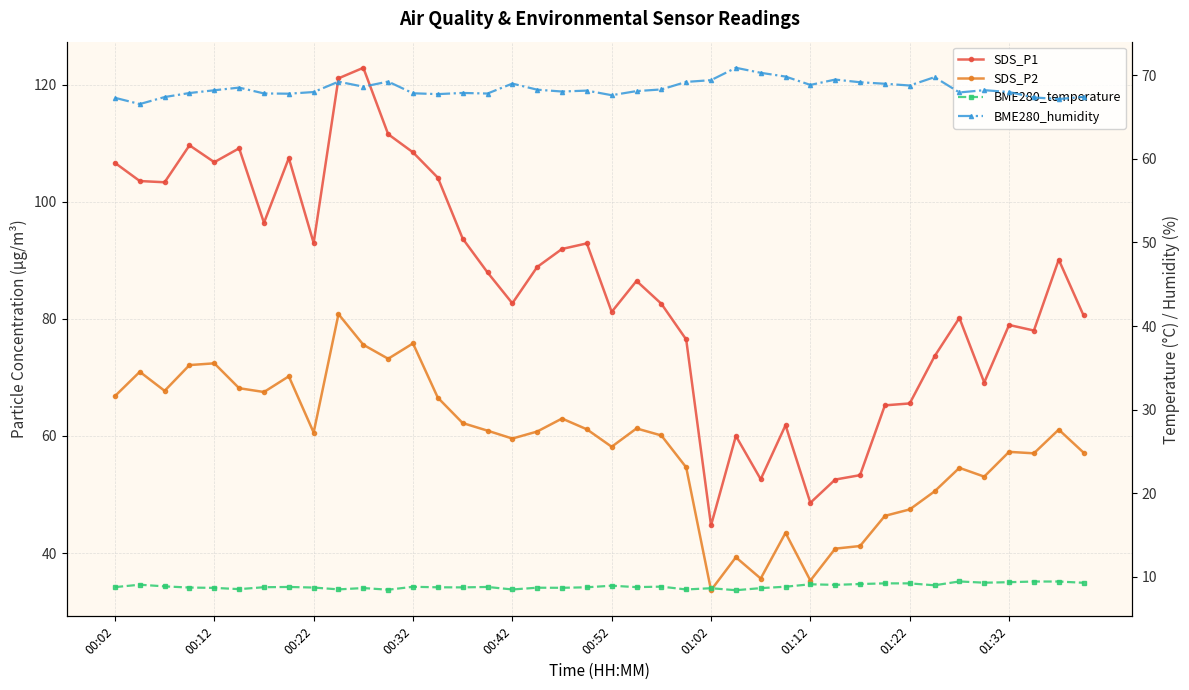

Rank the series by their maximum value, from highest to lowest.

SDS_P1, SDS_P2, BME280_humidity, BME280_temperature